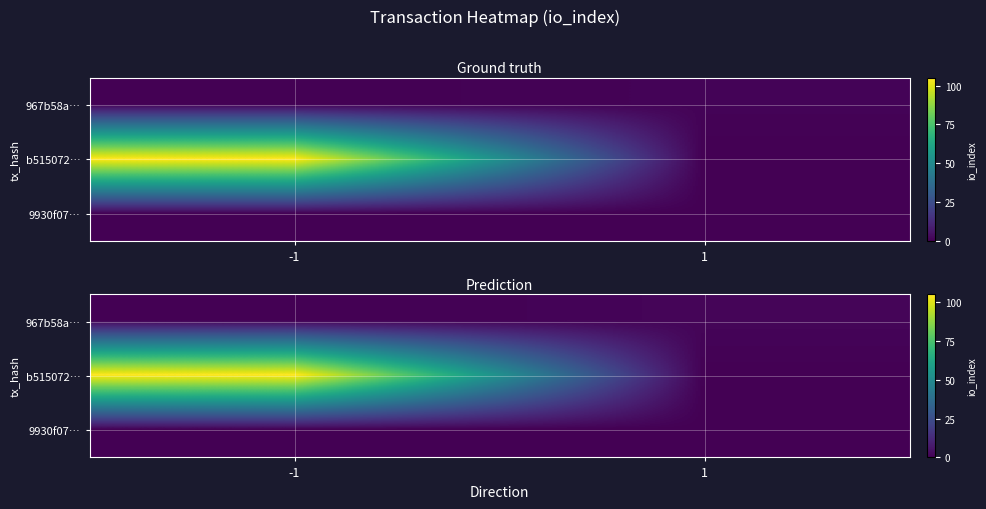

True or false: b515072… has a value of 73.2 at -1.

False